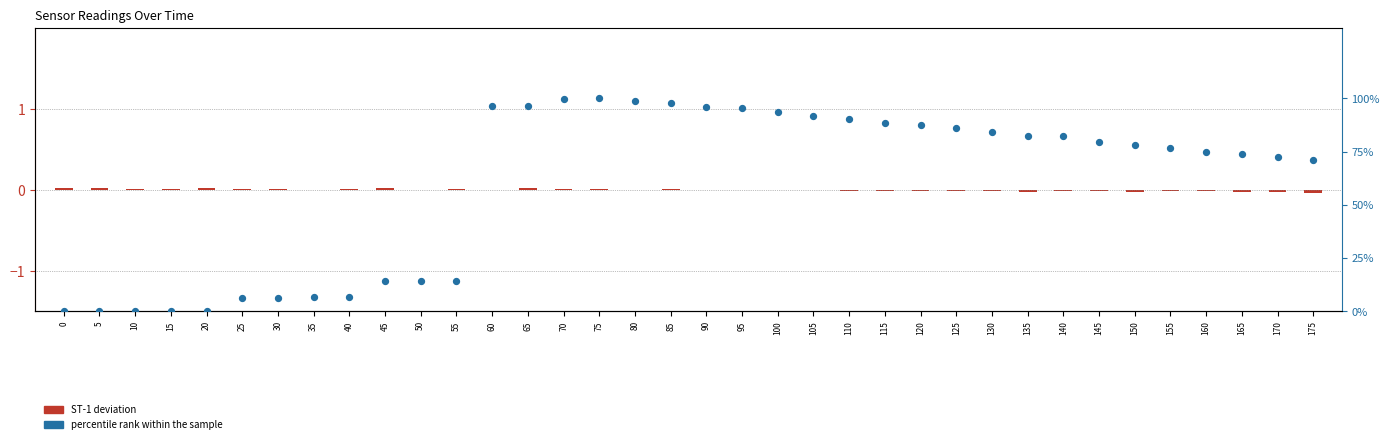

What is the total value across all series at 125?

85.9